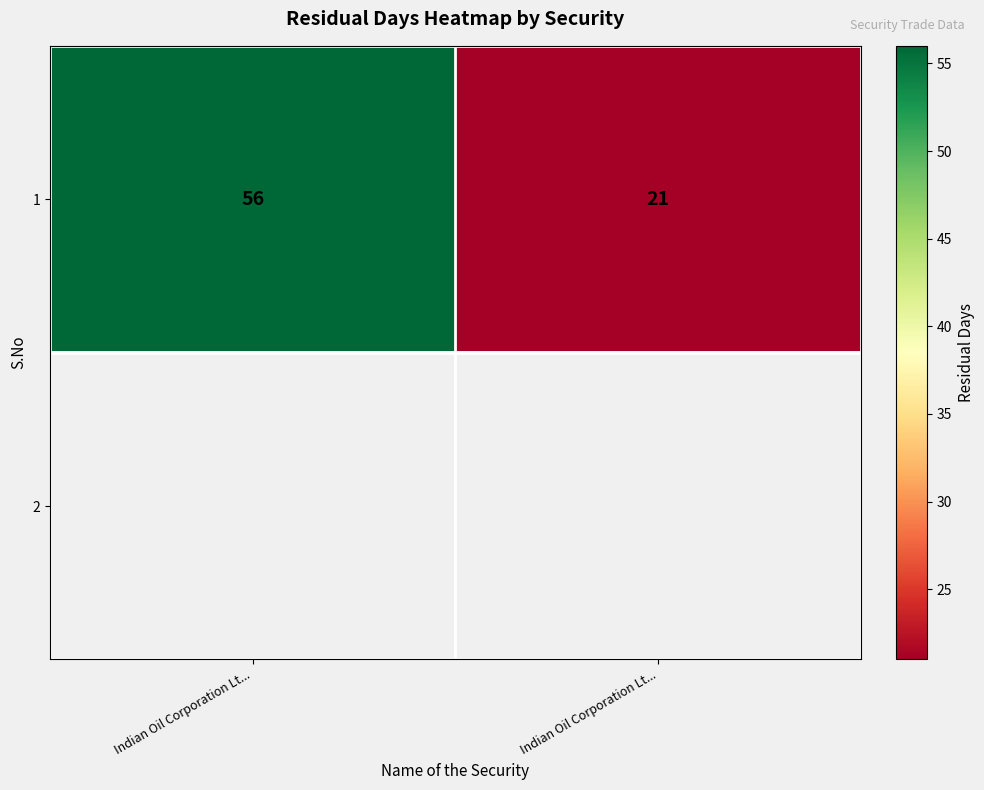

What is the minimum value shown in the chart?

21.0